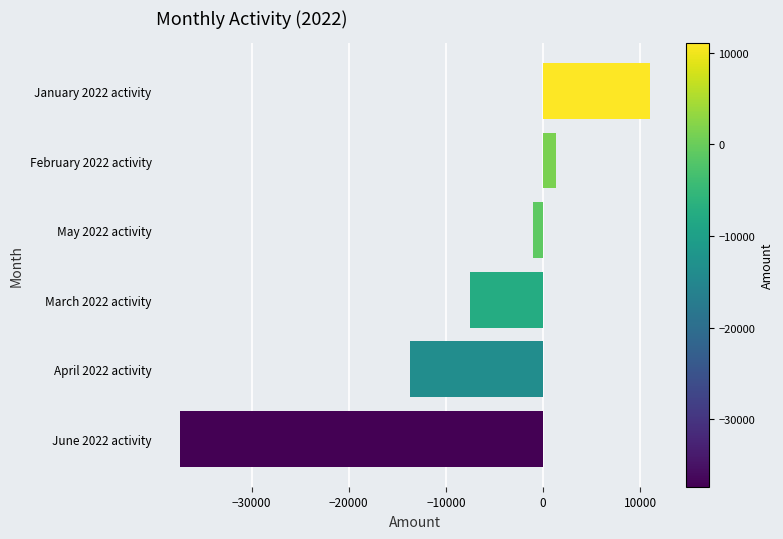

What is the average value?

-7884.0